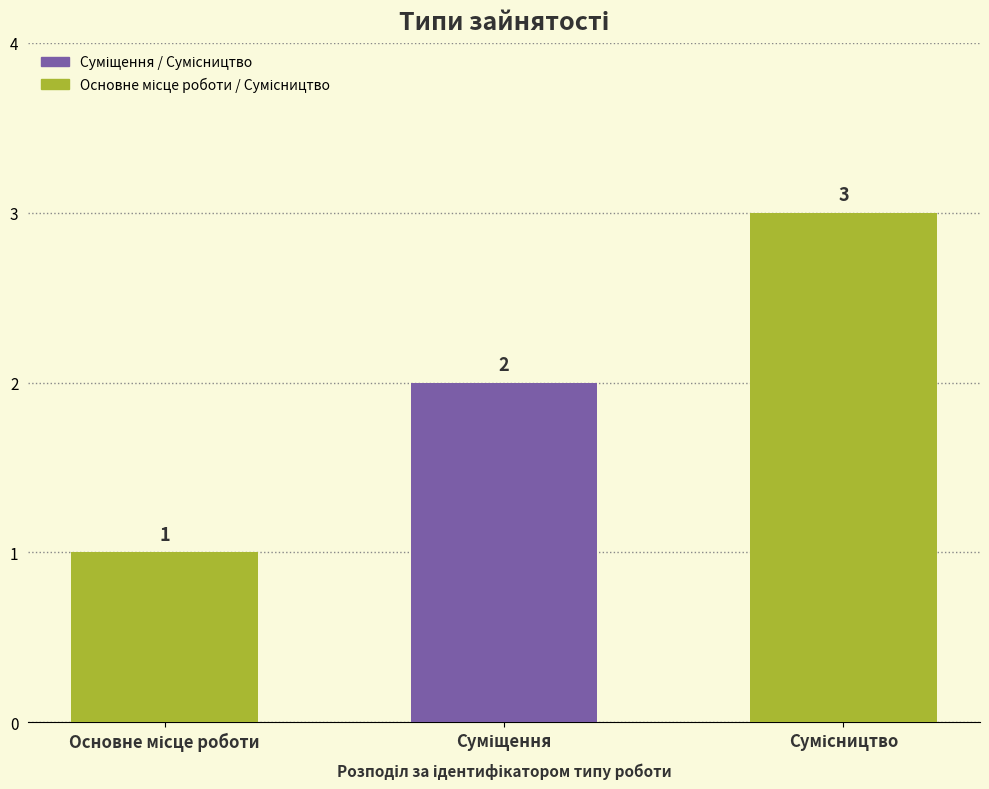

What is the value of the 2nd bar from the left?

2